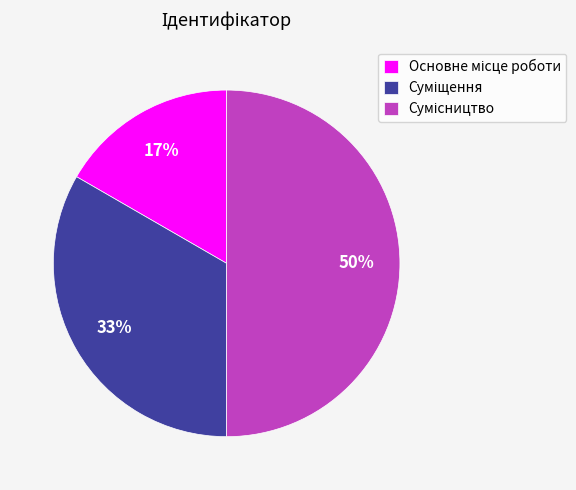

To the nearest percent, what is the difference between the largest and smallest slice percentages?

33%